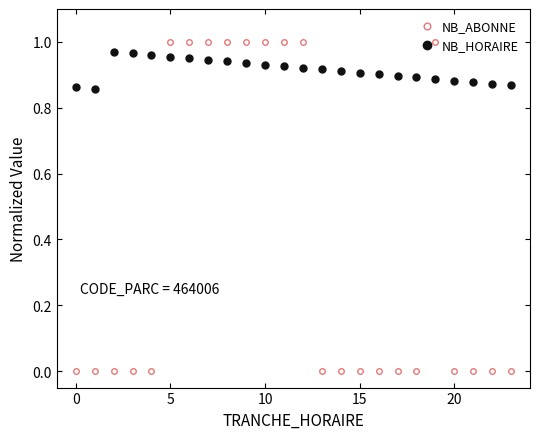

Does the chart have visible grid lines?

No